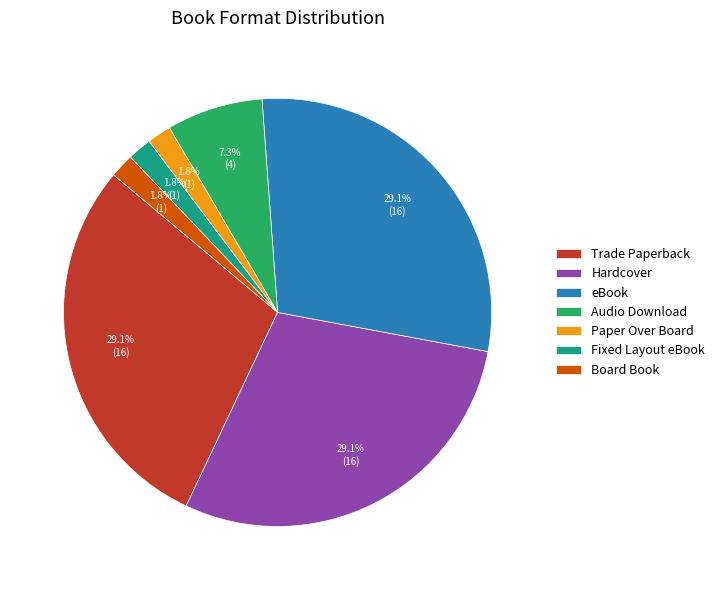

To the nearest percent, what is the combined percentage of eBook and Audio Download?

36%